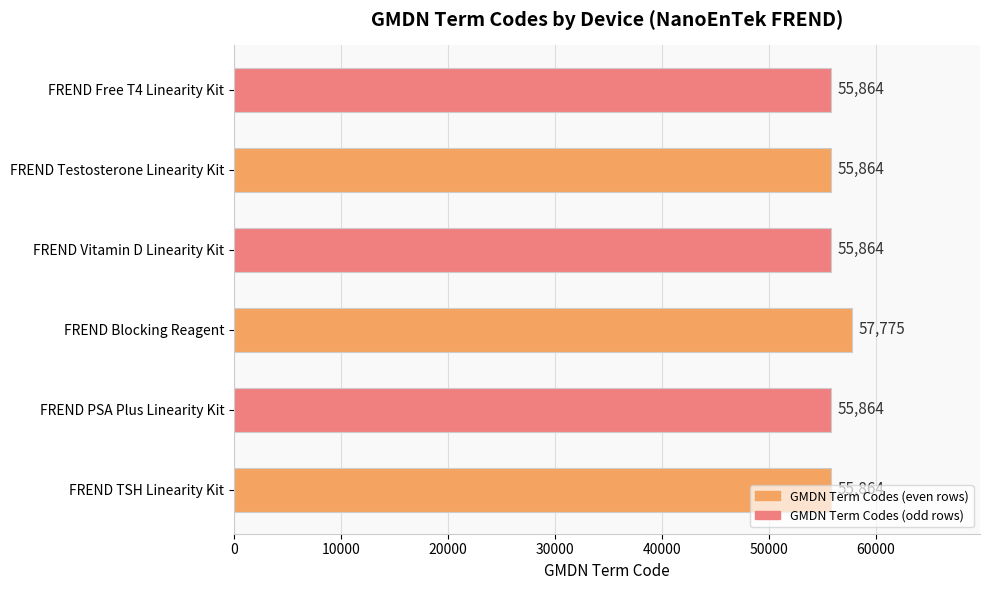

Which category has the highest value across all series?

FREND Blocking Reagent